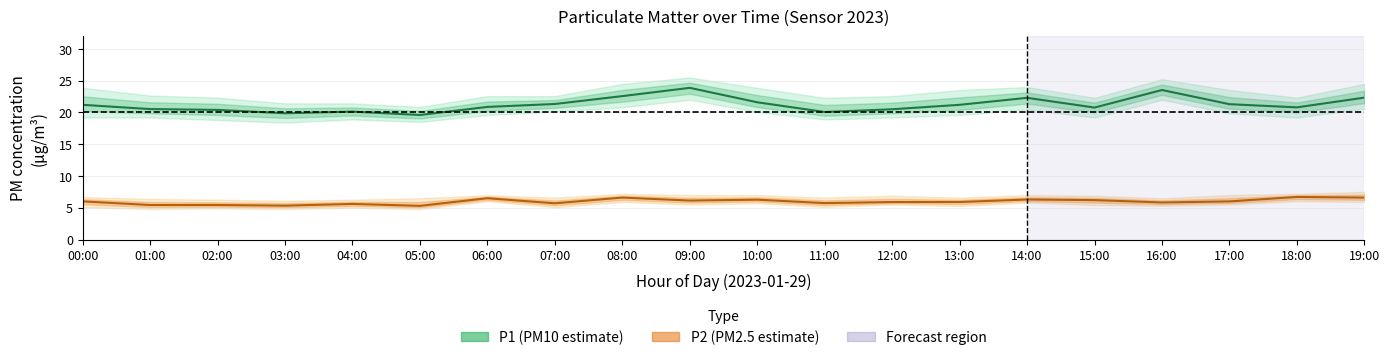

What is the difference between the maximum and minimum values in the P1 (PM10 estimate) series?

4.3